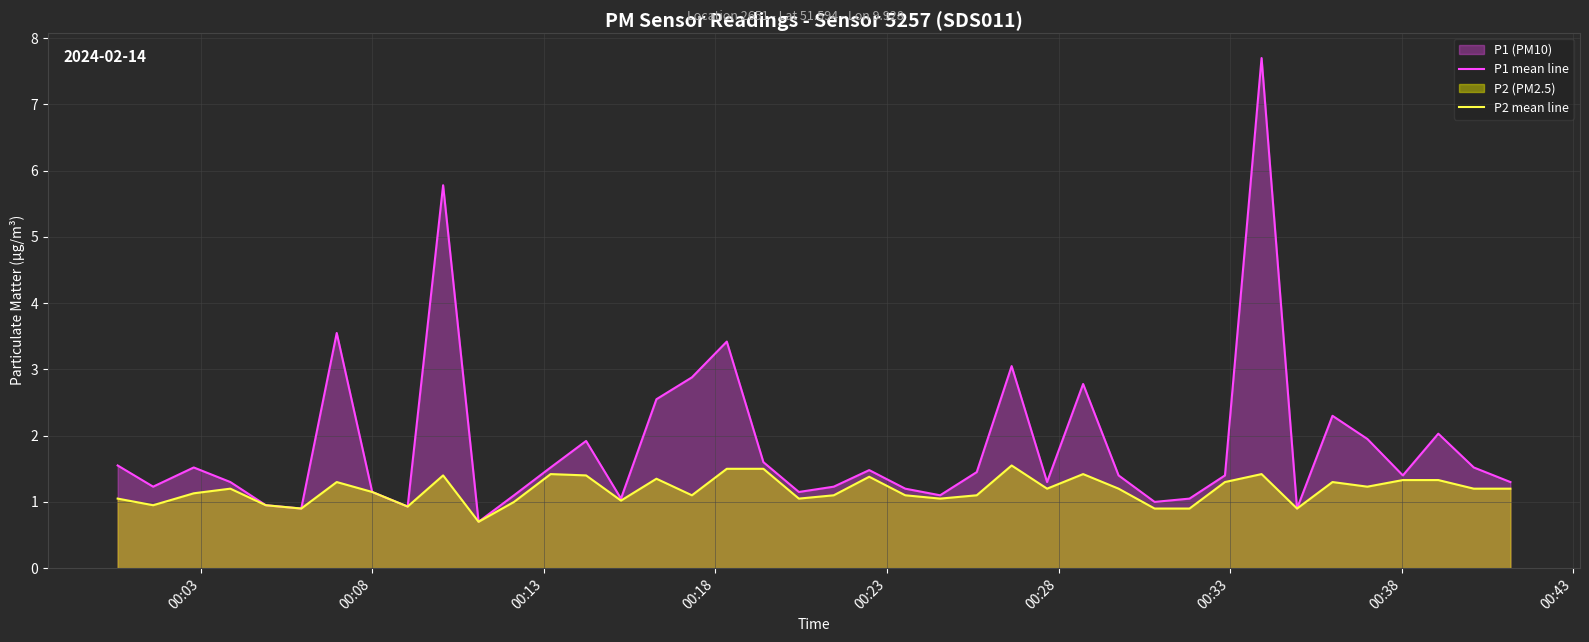

Which series has the widest spread of values?

P1 mean line